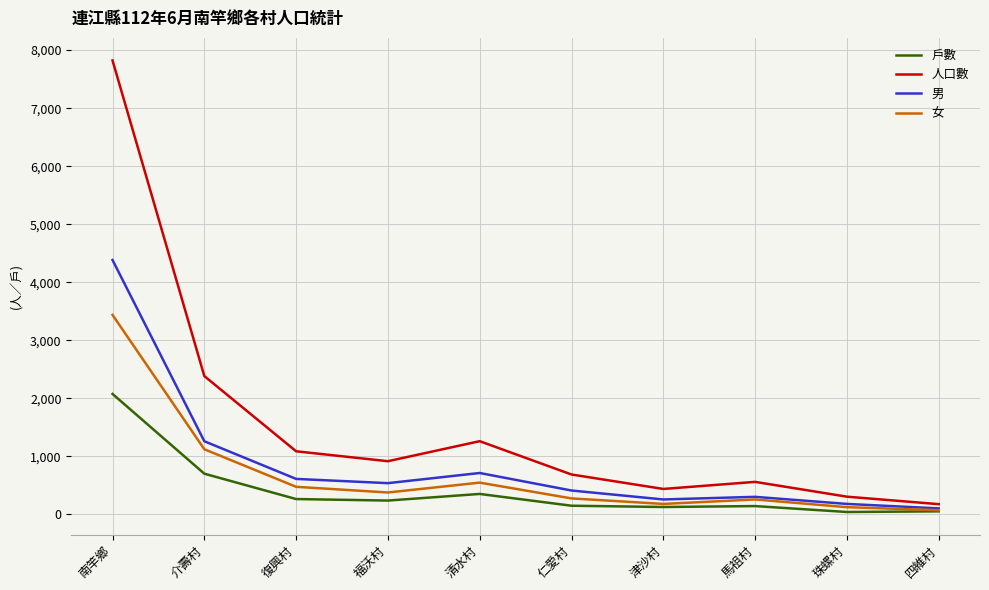

Does the chart display data point markers on the line(s)?

No